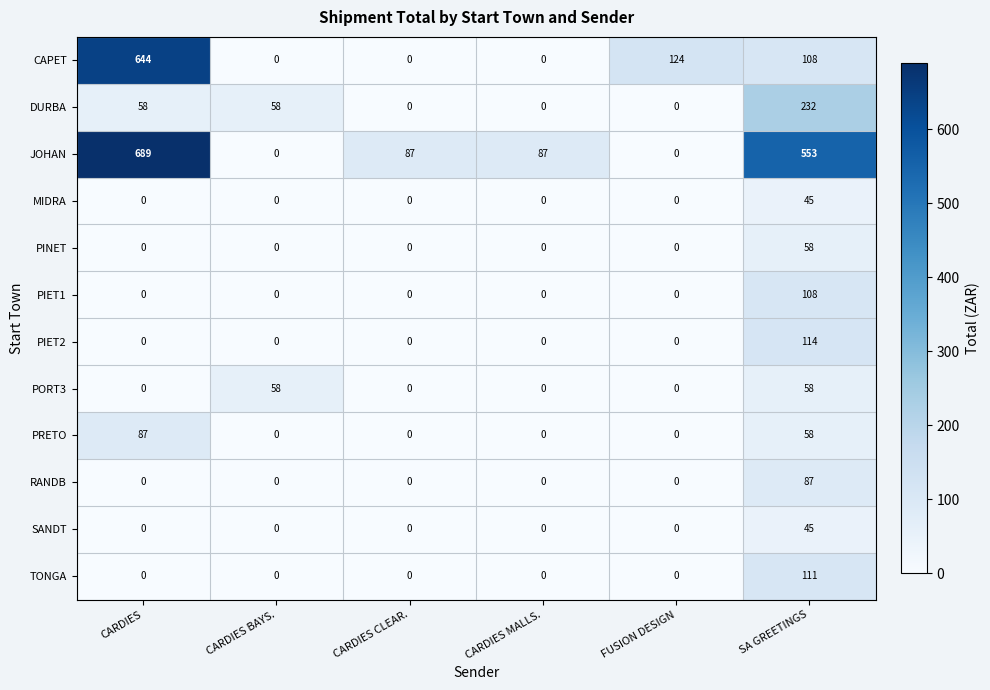

The value of PIET2 at CARDIES is 0. True or false?

True